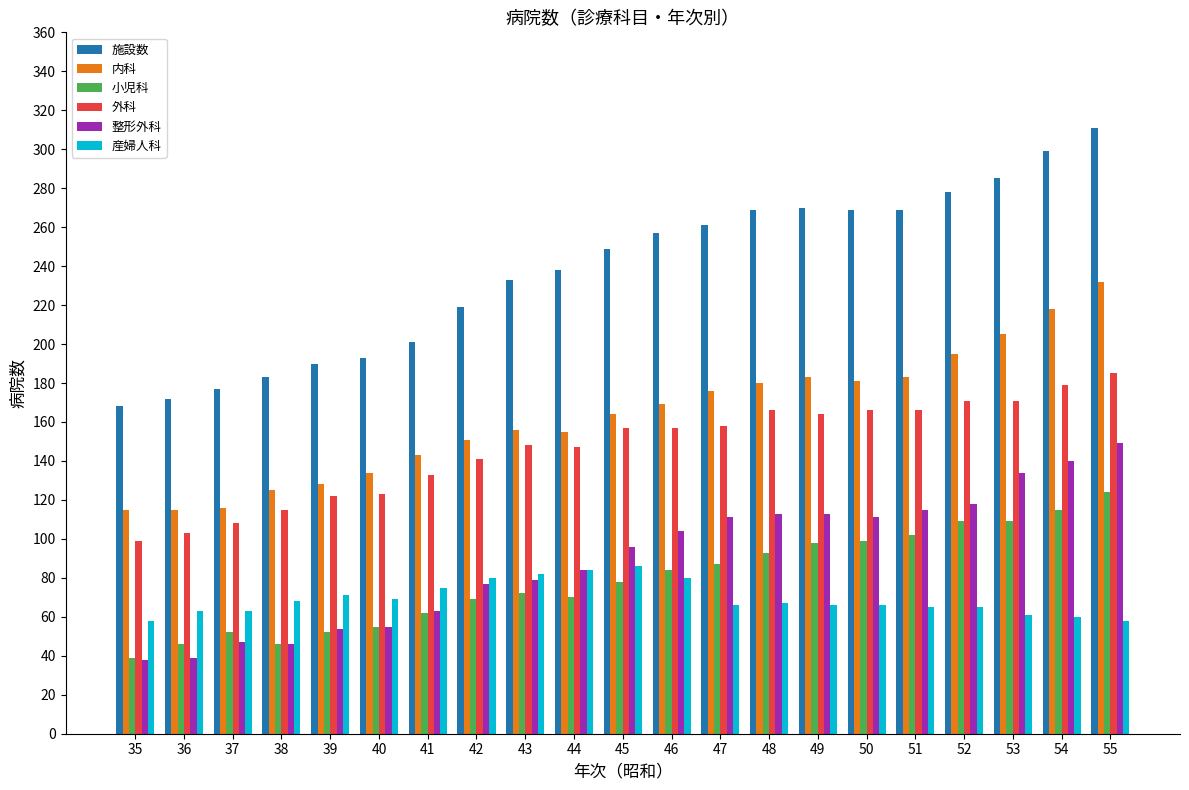

Which category has the lowest value in the 小児科 series?

35